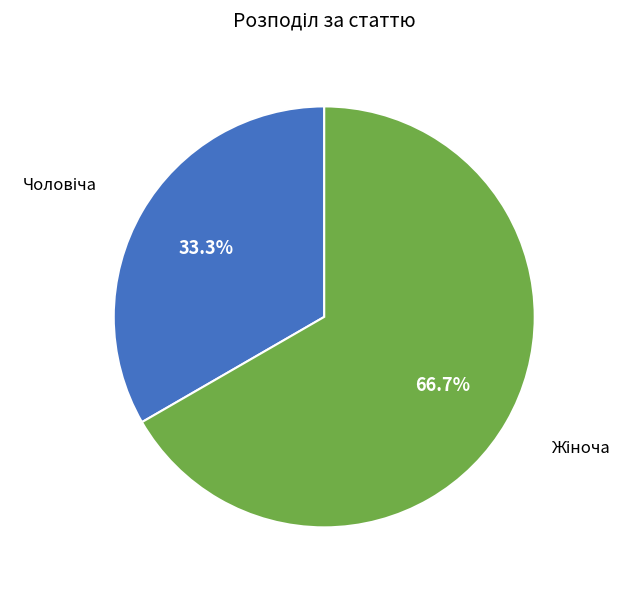

Is there a majority slice in this chart?

Yes